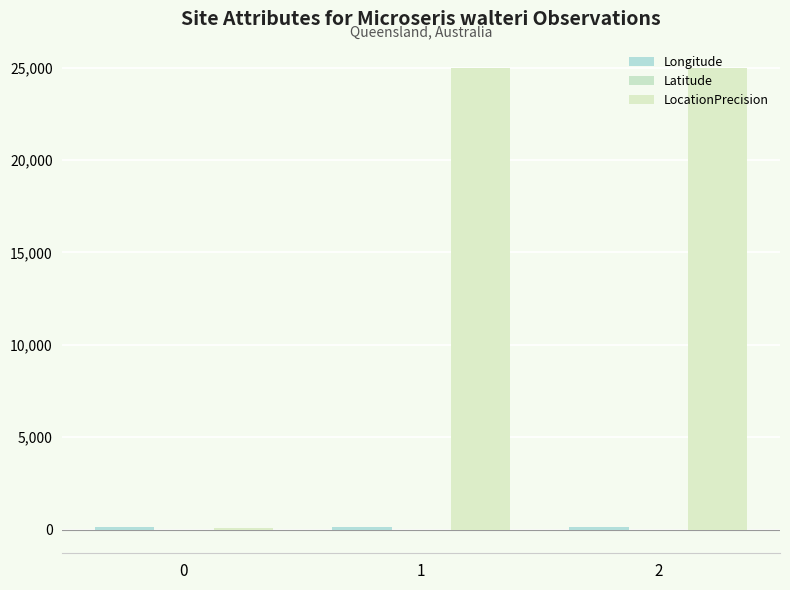

Are the bars grouped side by side (vs. stacked)?

Yes